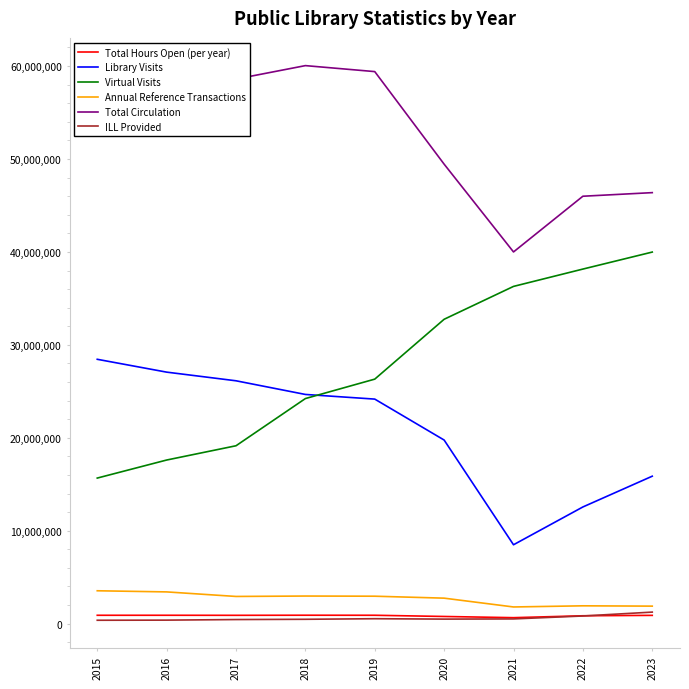

True or false: Total Circulation and ILL Provided intersect in this chart.

False